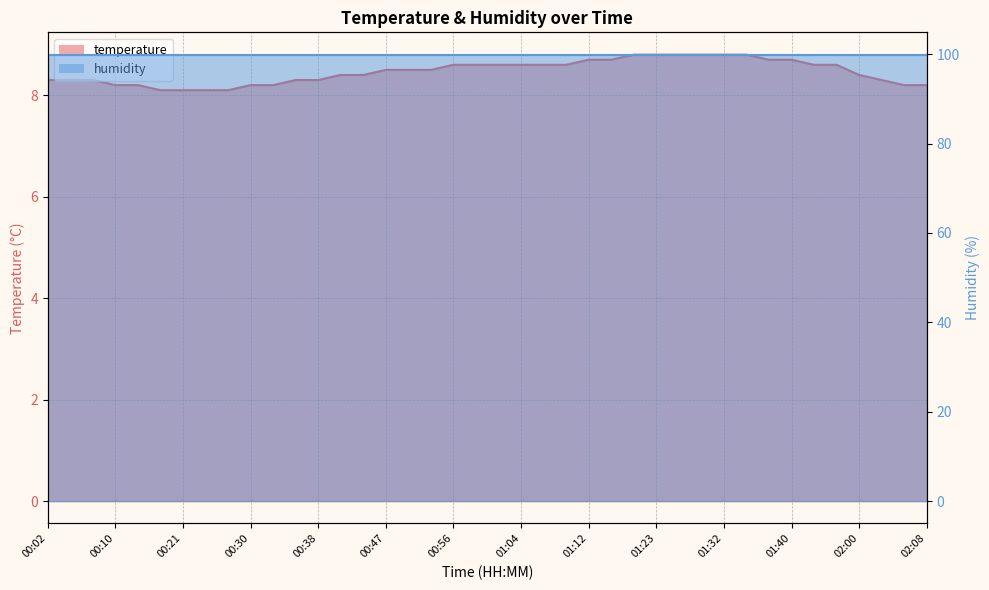

The value at 01:15 is 8.7. True or false?

True